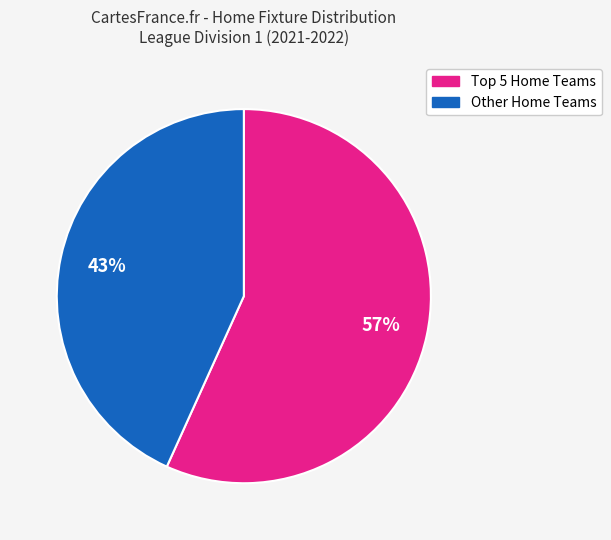

Does any single category account for the majority?

Yes